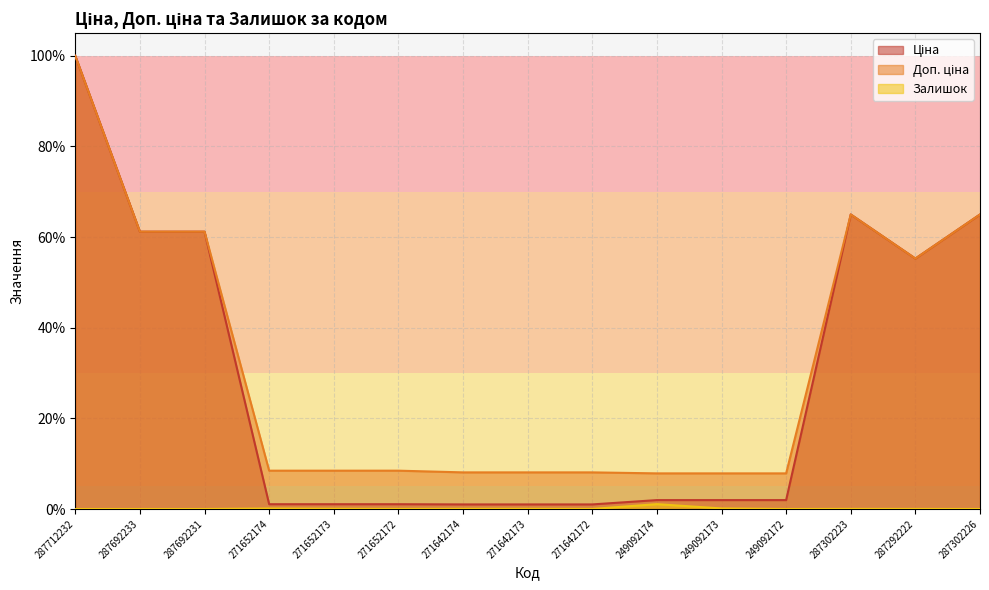

At 287712232, list the series in order from smallest to largest.

Залишок, Ціна, Доп. ціна